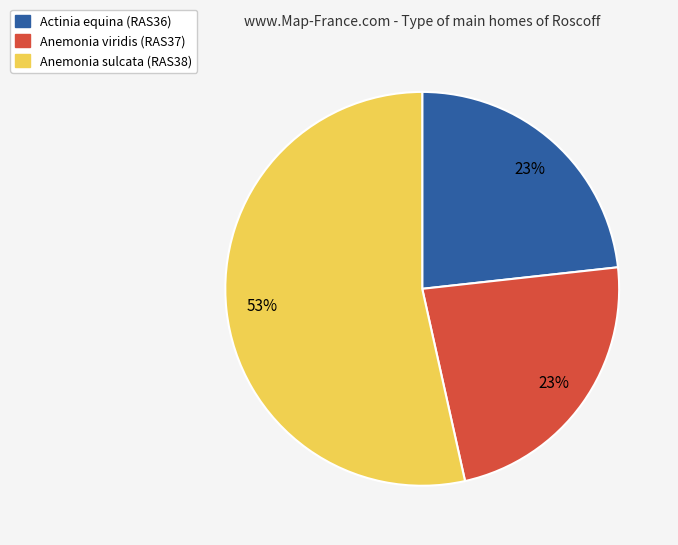

True or false: Actinia equina accounts for 23% of the total.

True